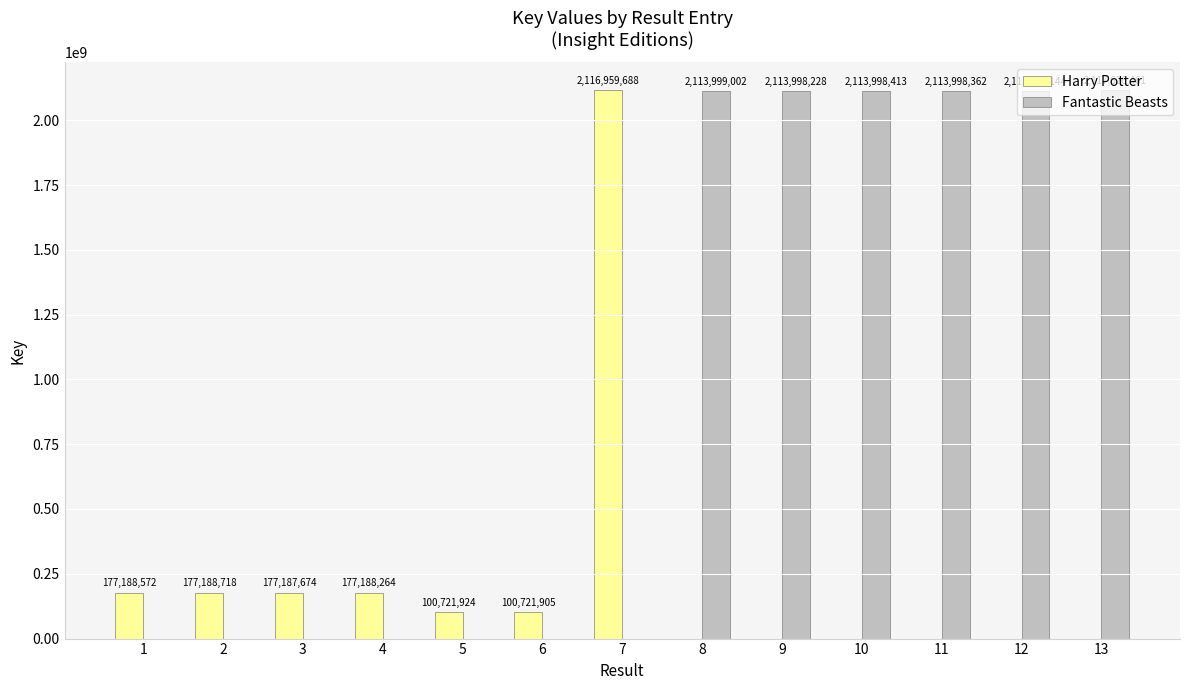

What is the smallest value displayed?

100721905